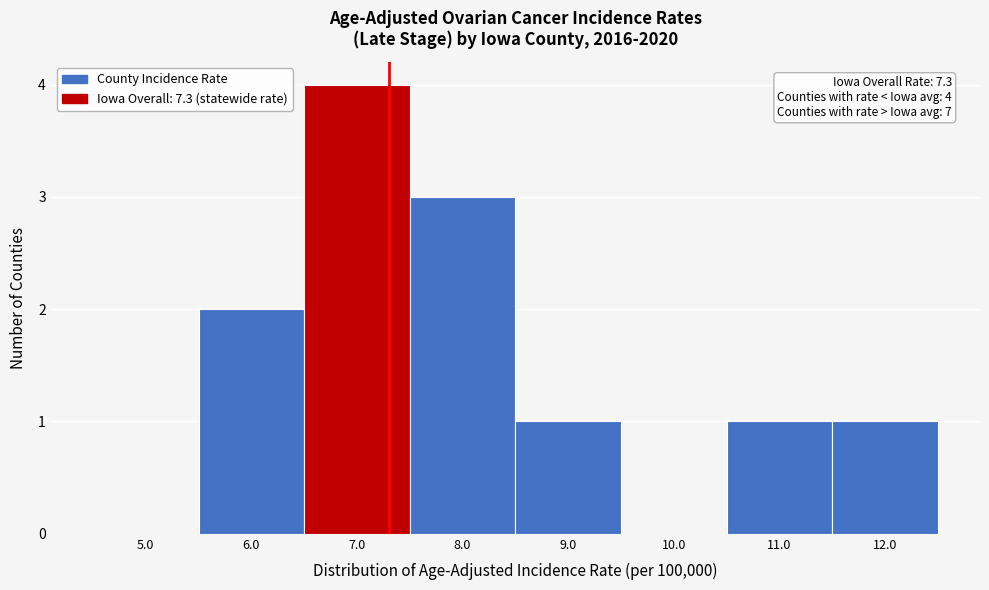

Over which range of the x-axis is the bar tallest?

6.5 to 7.5